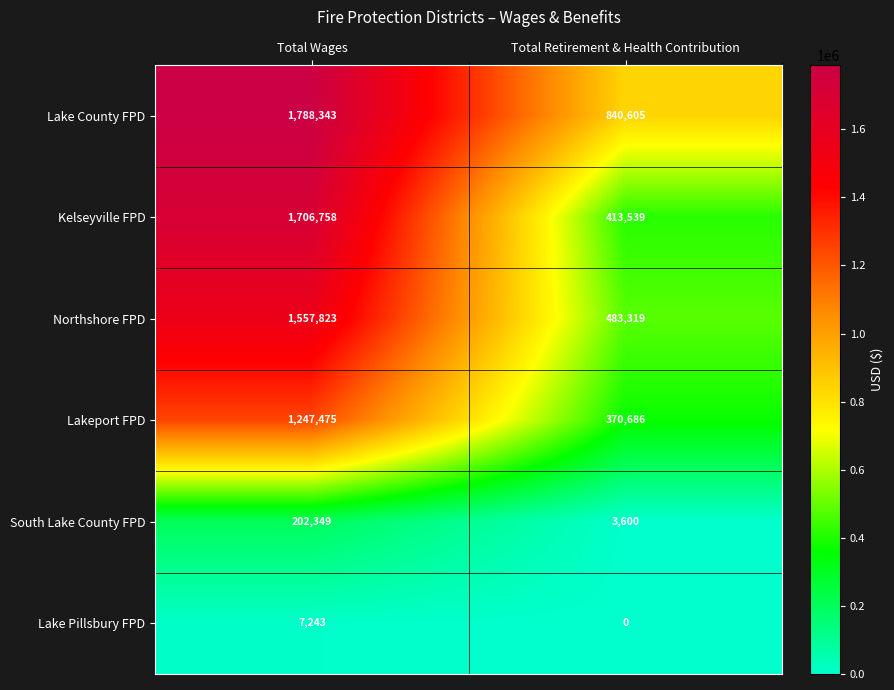

Which series changed the most between Total Wages and Total Retirement & Health Contribution?

Kelseyville FPD